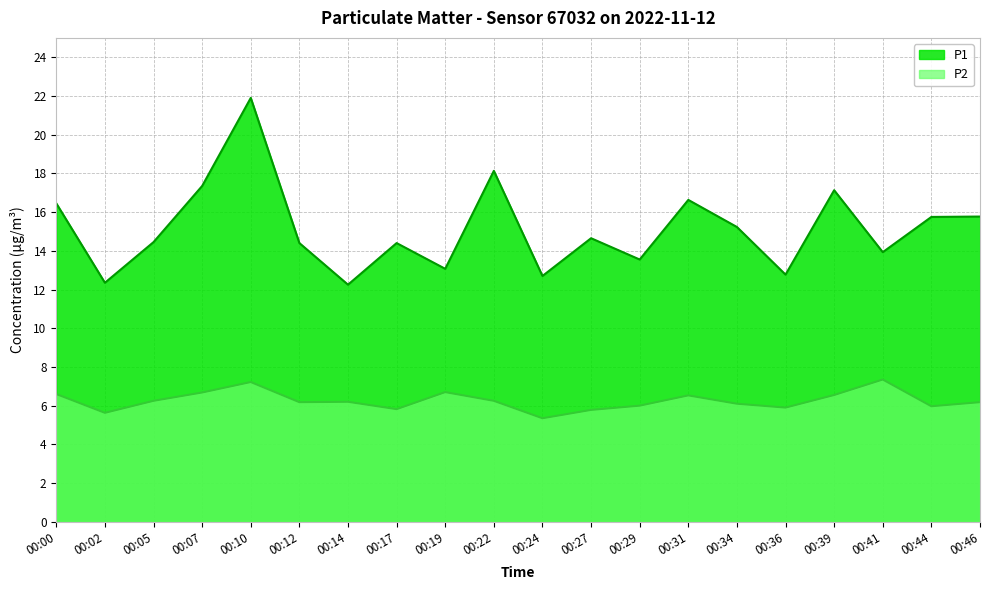

What is the minimum value shown in the chart?

5.3